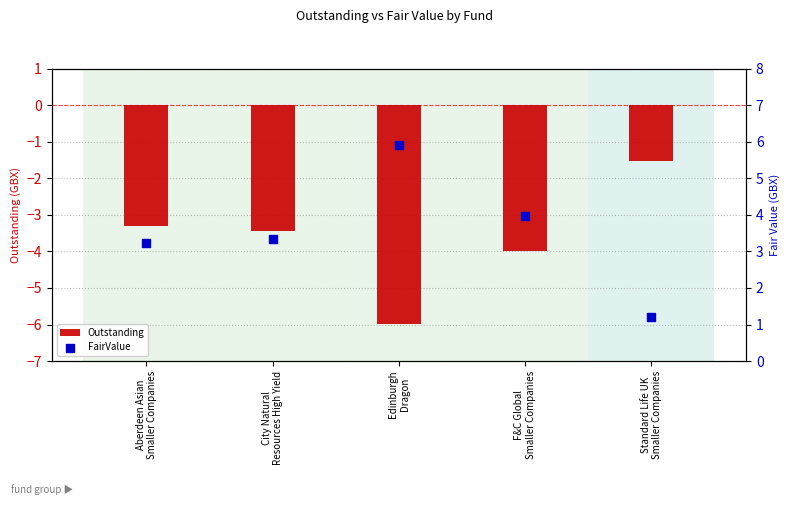

At which category is the sum across all series the highest?

F&C Global
Smaller Companies